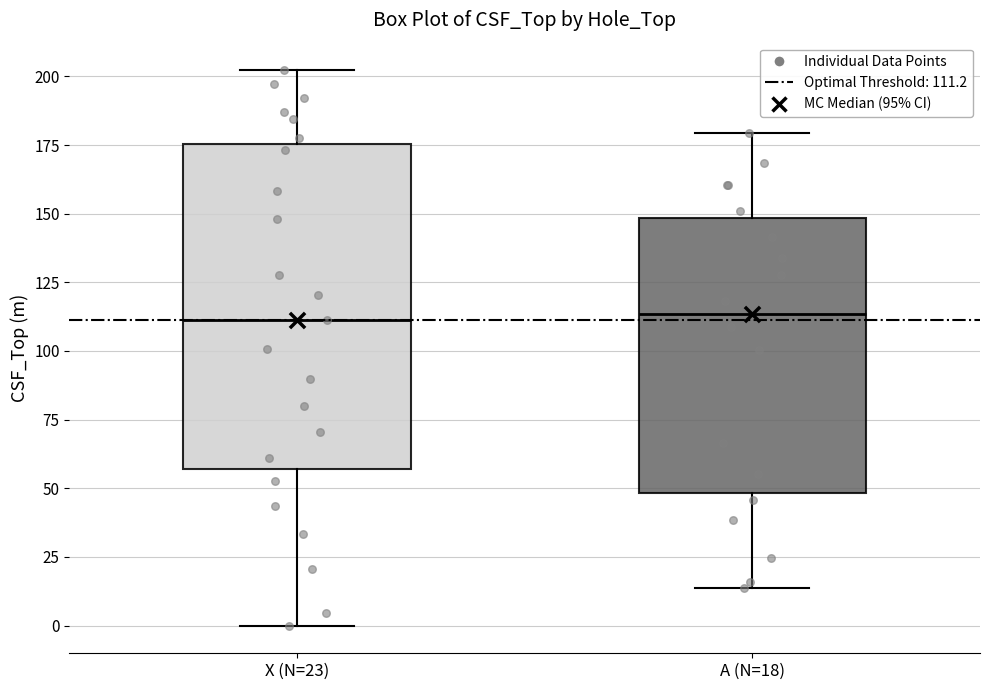

Where is the lower edge of the box for A (N=18) on the y-axis? The values are not printed on the chart, so give them approximately, as read against the axis.

50